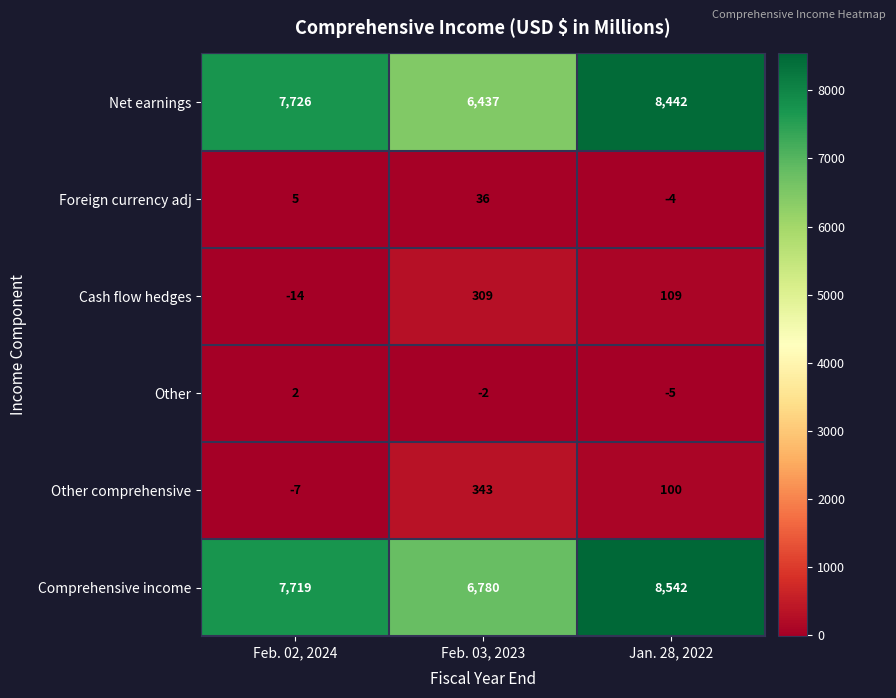

What is the difference between the maximum and second lowest values in the Net earnings series?

716